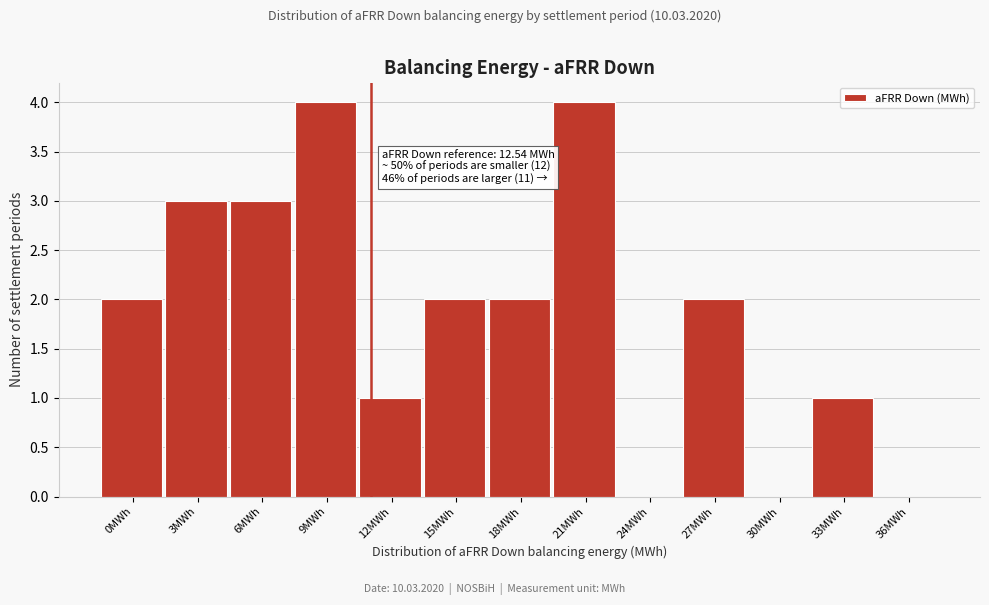

Reading left to right, list all the values displayed in this chart.

0MWh=2	3MWh=3	6MWh=3	9MWh=4	12MWh=1	15MWh=2	18MWh=2	21MWh=4	24MWh=0	27MWh=2	30MWh=0	33MWh=1	36MWh=0